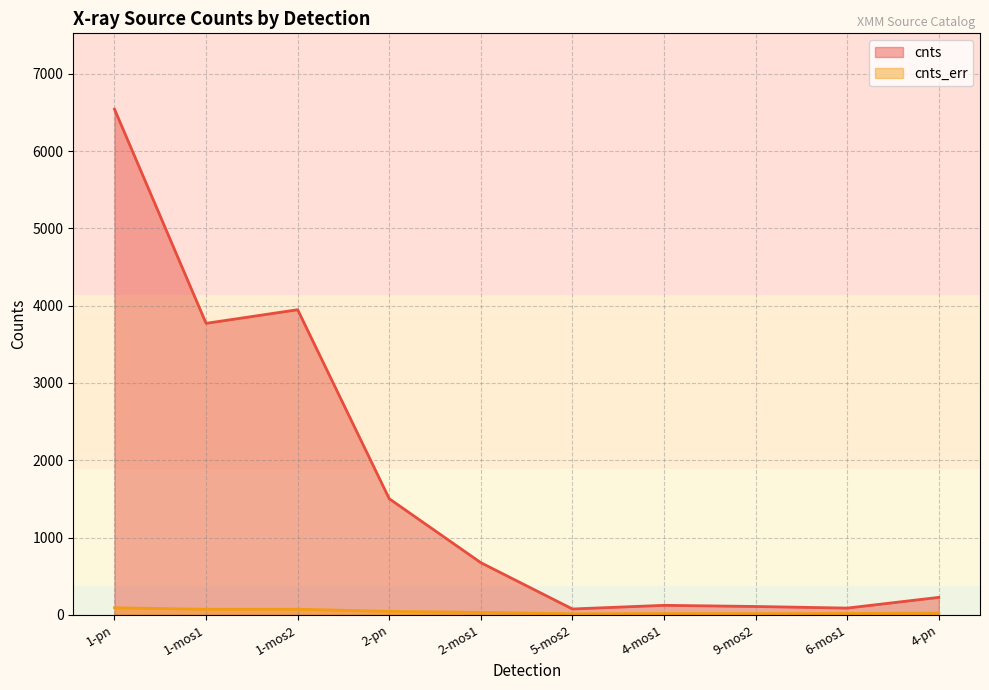

True or false: cnts_err and cnts intersect in this chart.

False